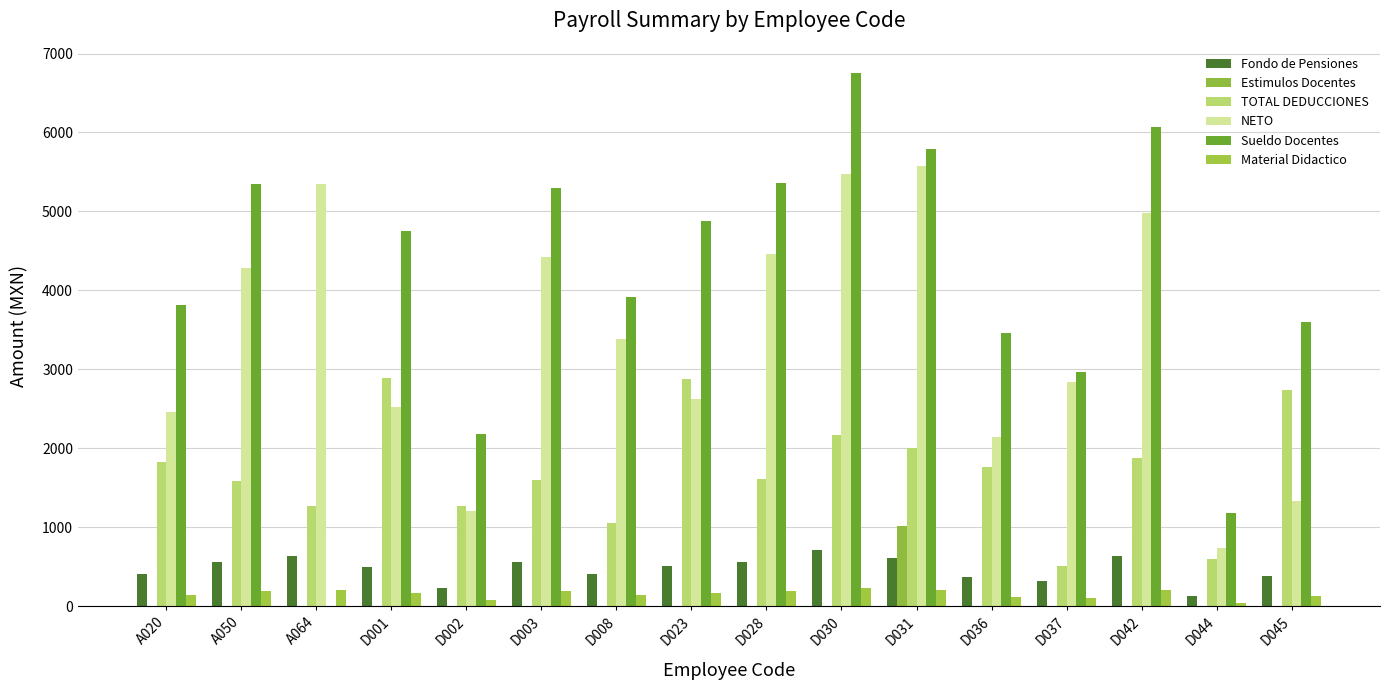

What is the average value of the NETO series?

3360.2